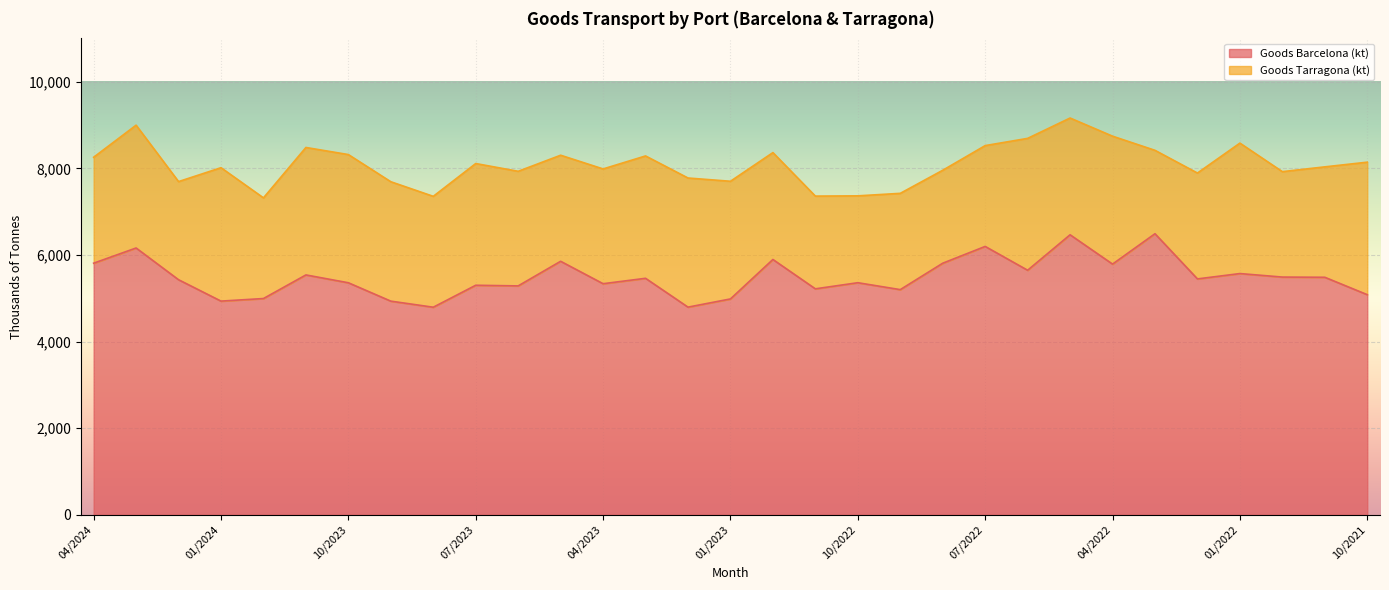

What is the maximum value shown in the chart?

6490.7